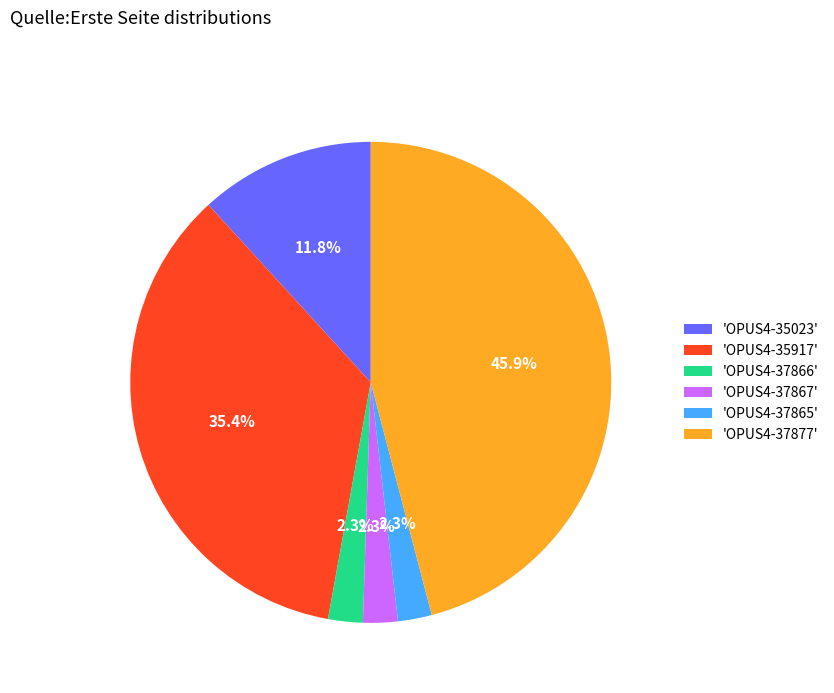

What is the ratio of the value at 'OPUS4-35023' to the value at 'OPUS4-37867'?

5.1